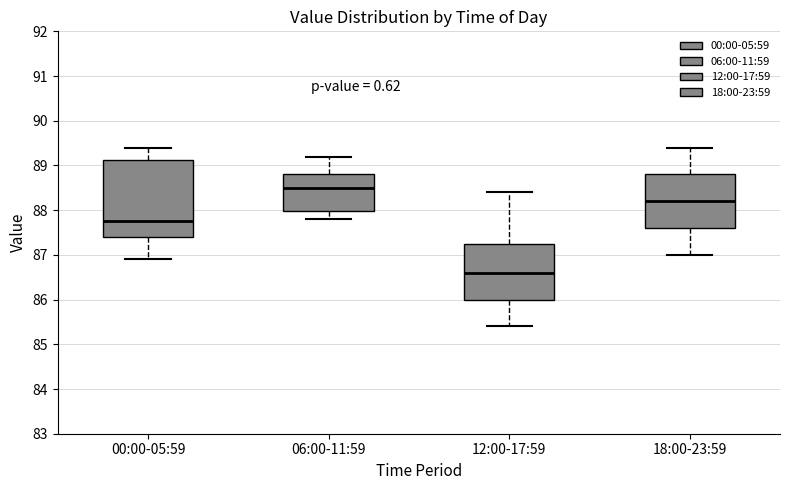

Where does the lower whisker of the box for 00:00-05:59 end on the y-axis? The values are not printed on the chart, so give them approximately, as read against the axis.

86.9